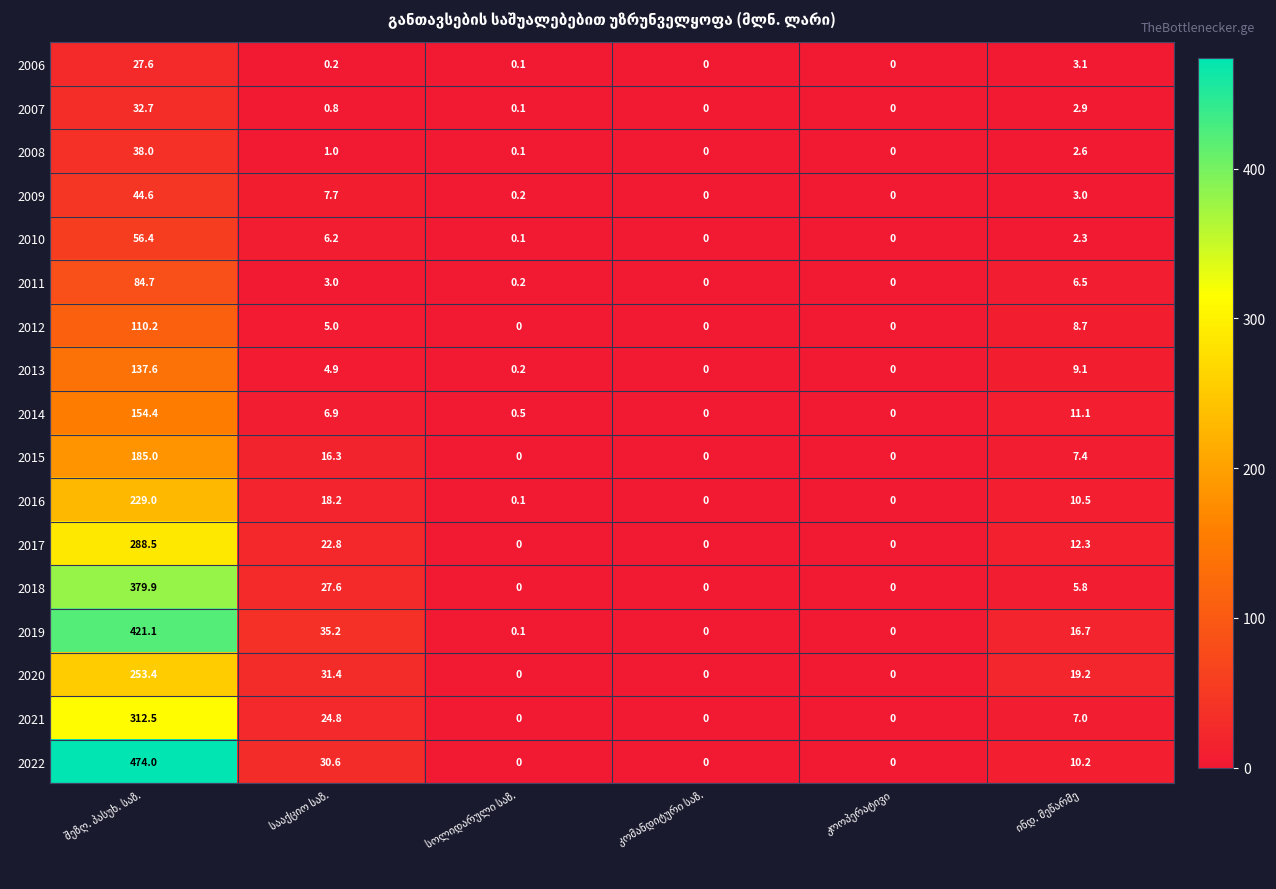

What is the difference between the maximum and minimum values in the 2021 series?

312.5